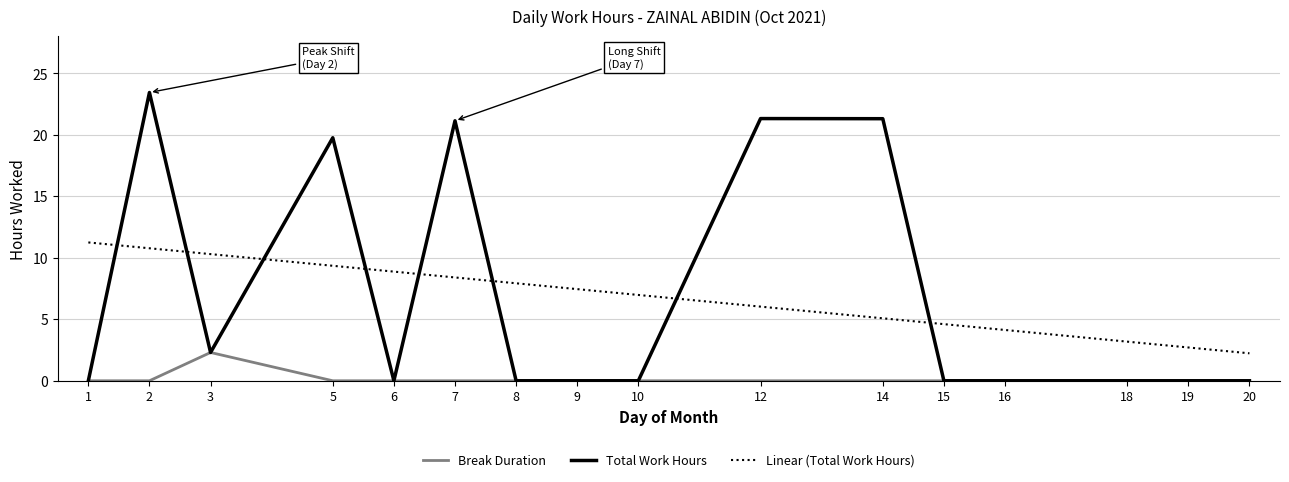

Which label corresponds to the smallest value in the chart?

1